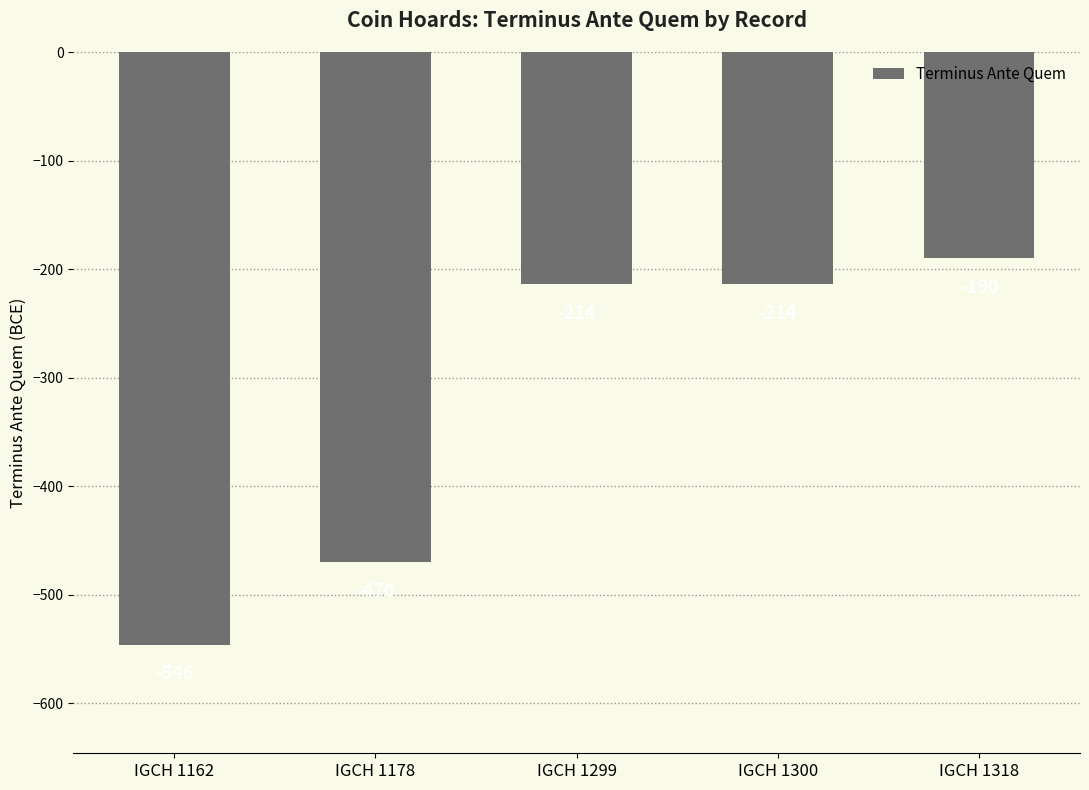

What is the value of the 4th bar from the left?

-214